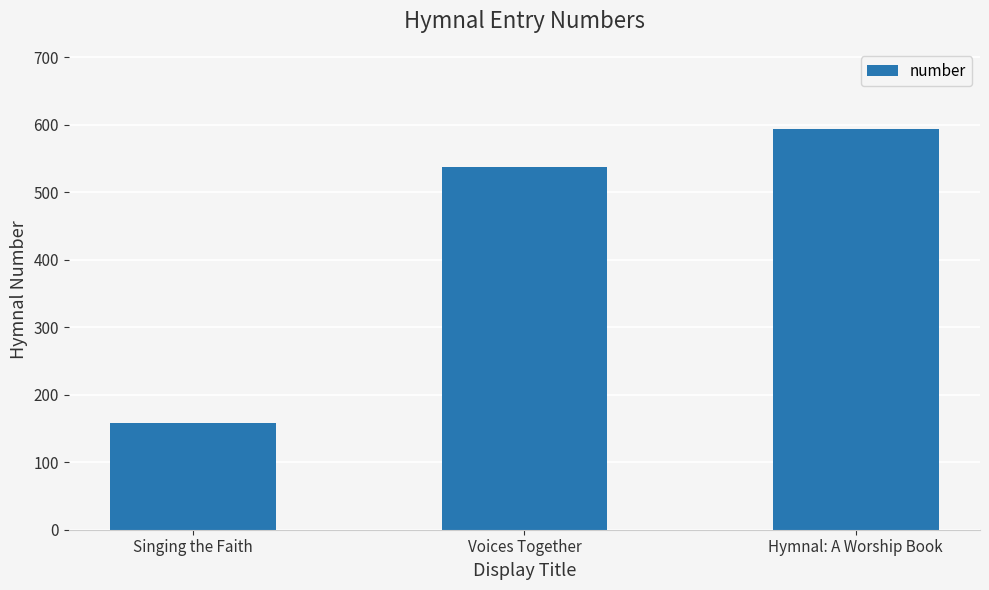

What is the label of the 3rd bar from the left?

Hymnal: A Worship Book